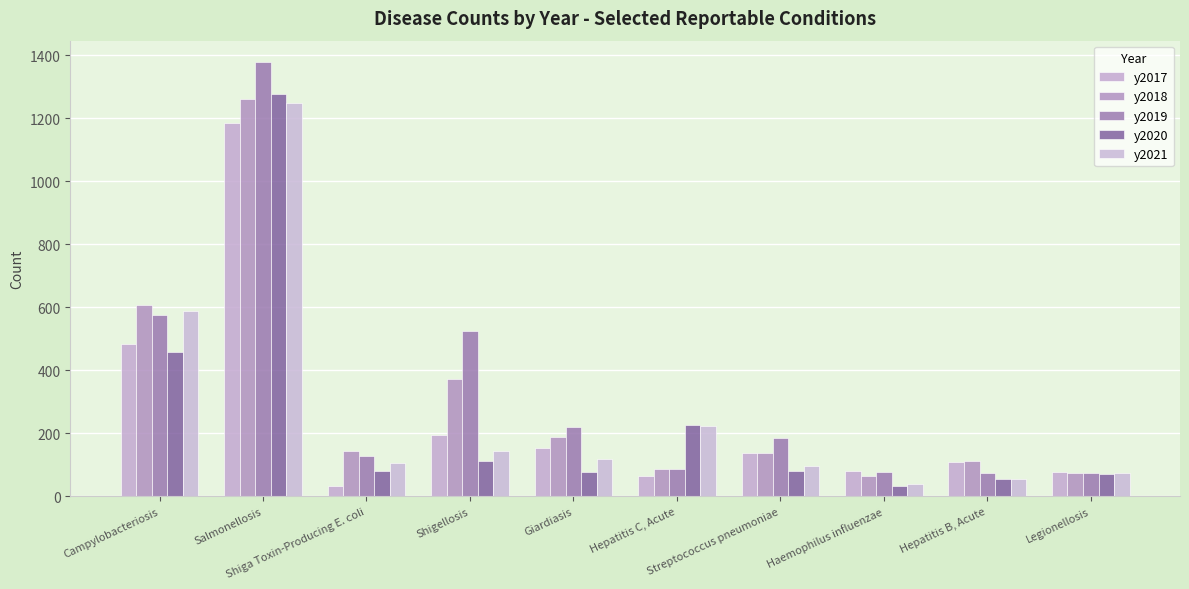

What is the label of the 4th bar from the right?

Streptococcus pneumoniae